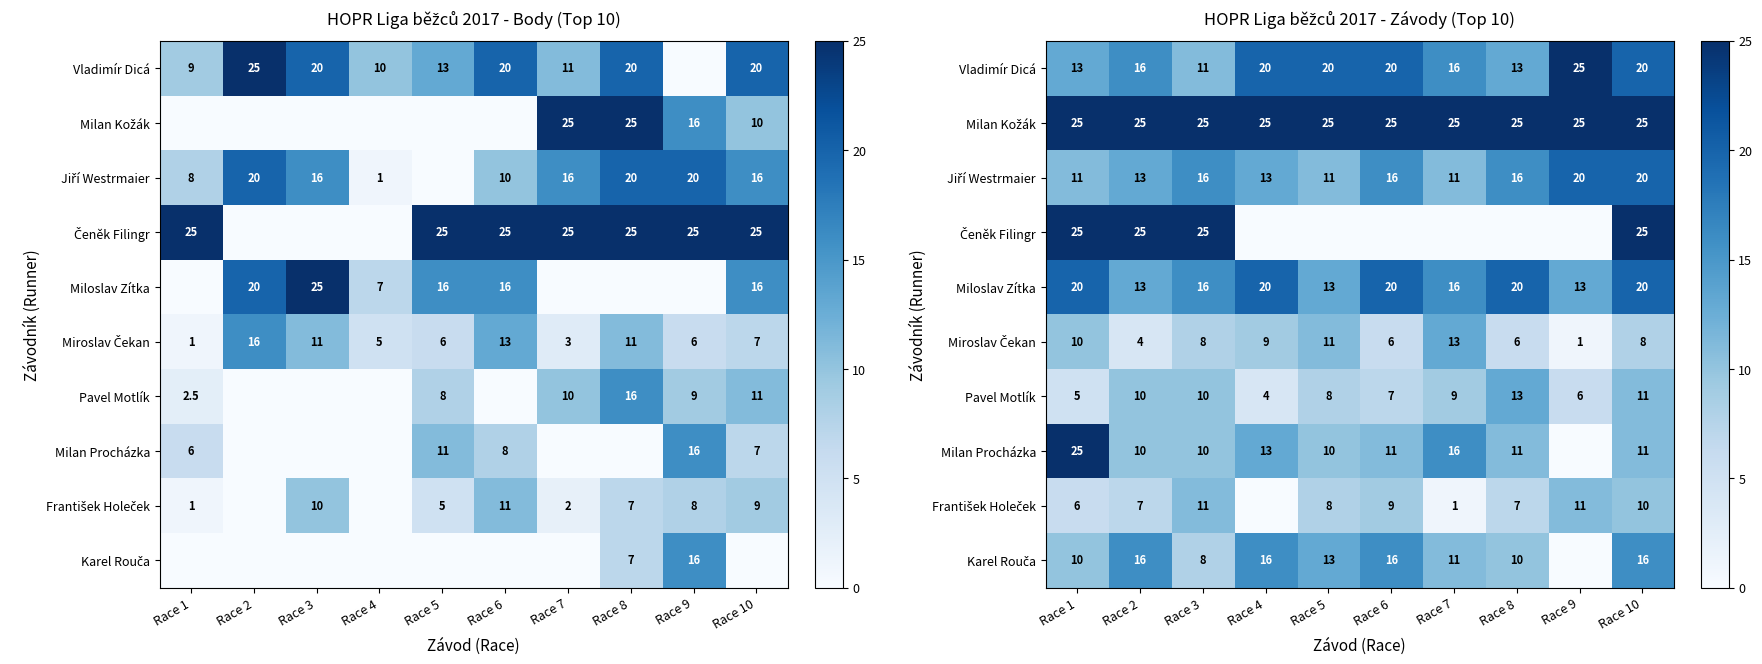

True or false: Miloslav Zítka has a value of 4 at Race 3.

False